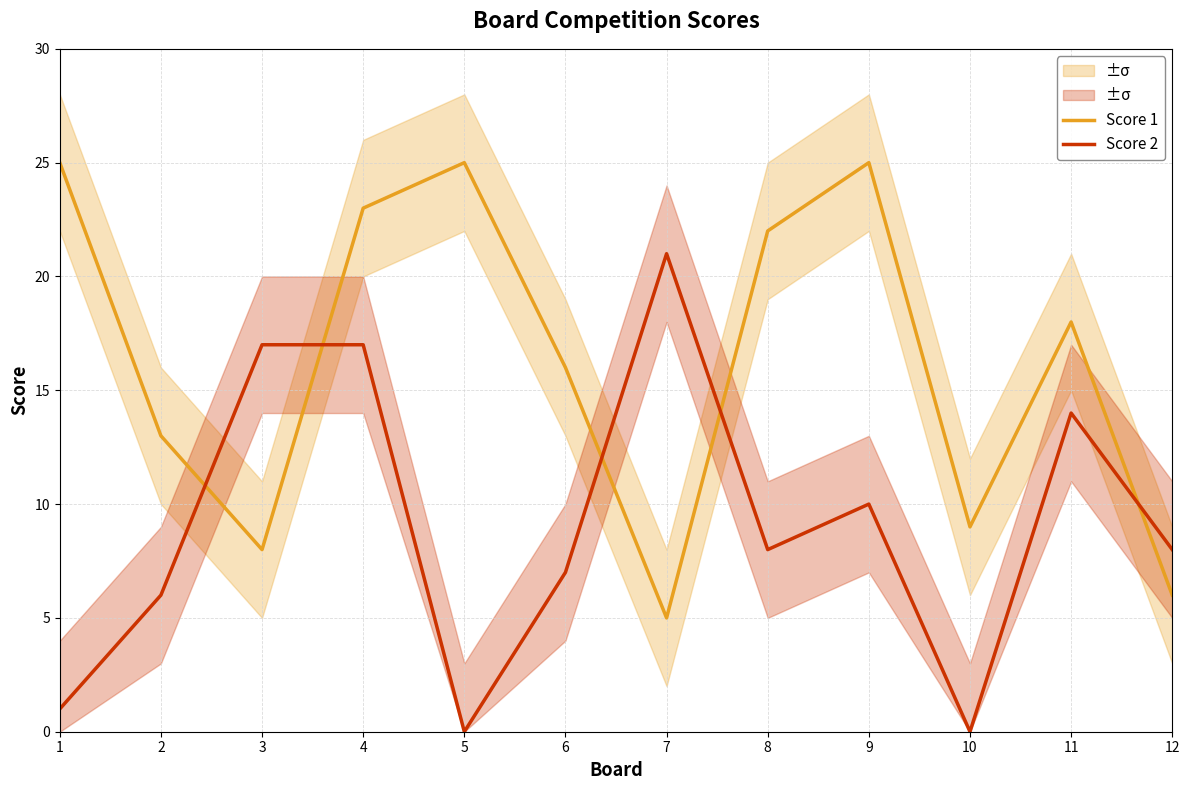

Where is Score 1 nearest to the value 15?

6